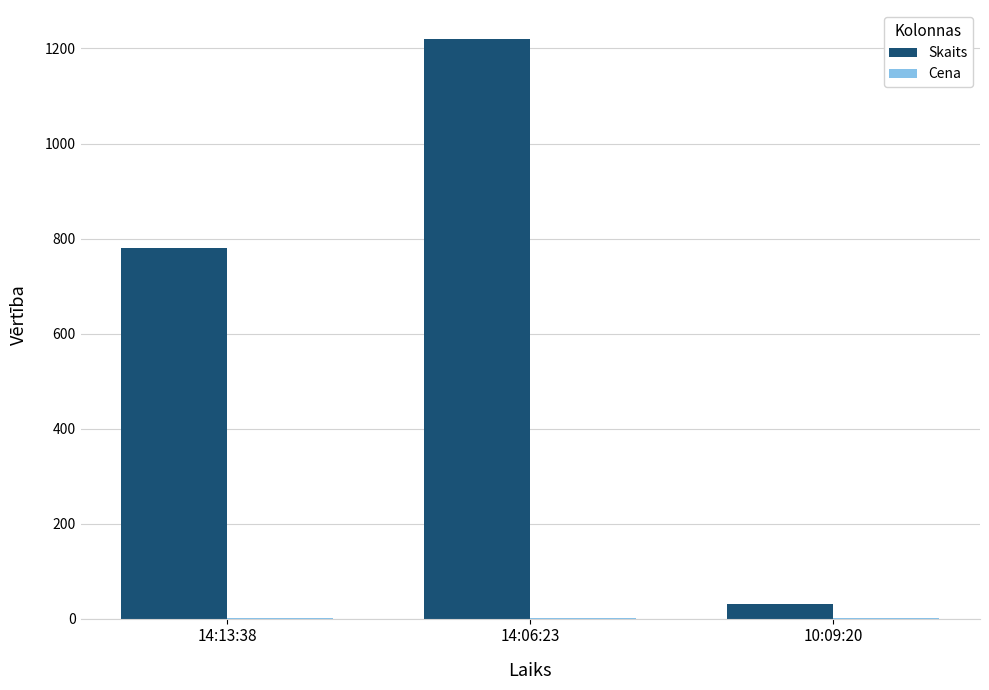

What is the highest value of the Skaits series?

1220.0